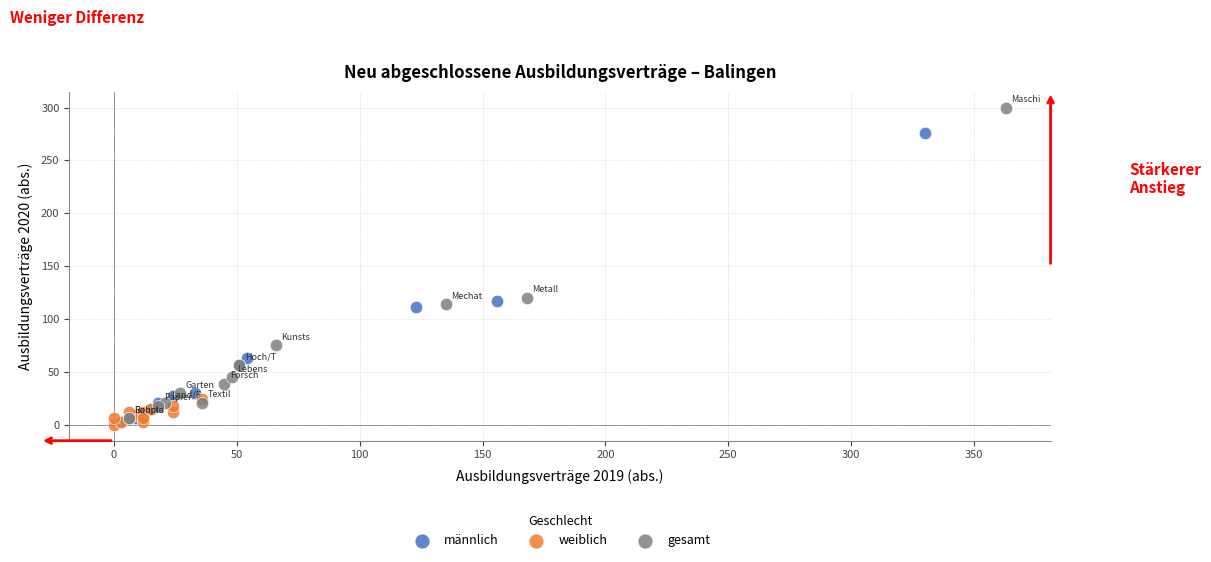

Which series contains the highest Y value?

gesamt